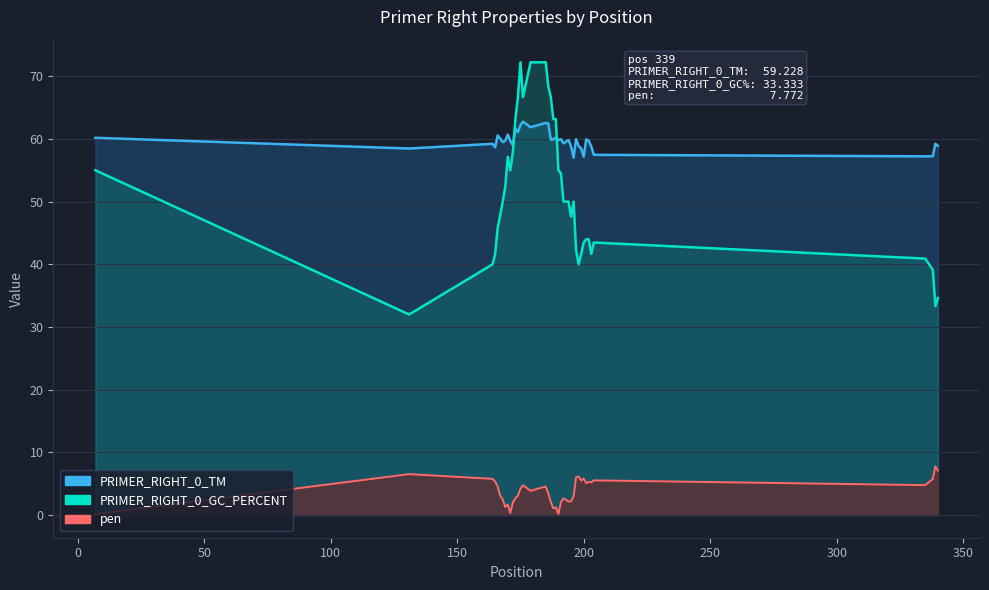

The value of PRIMER_RIGHT_0_GC_PERCENT at 185 is 72.2. True or false?

True